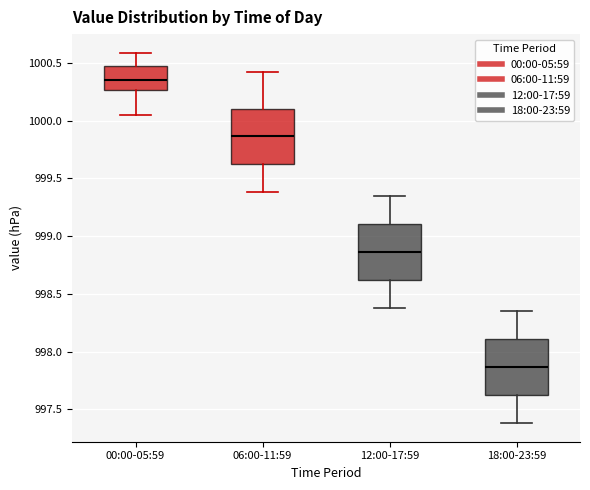

Which box's median line is the highest?

00:00-05:59